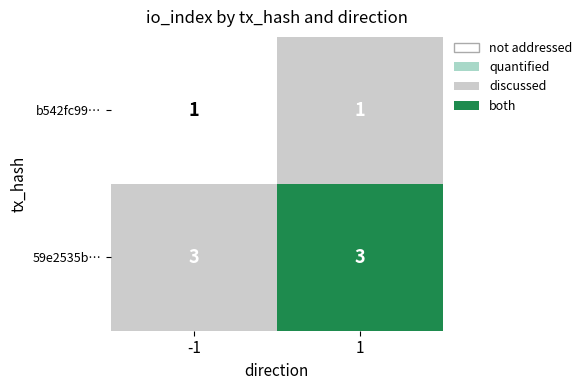

What is the sum of the 59e2535b… values at 1 and -1?

6